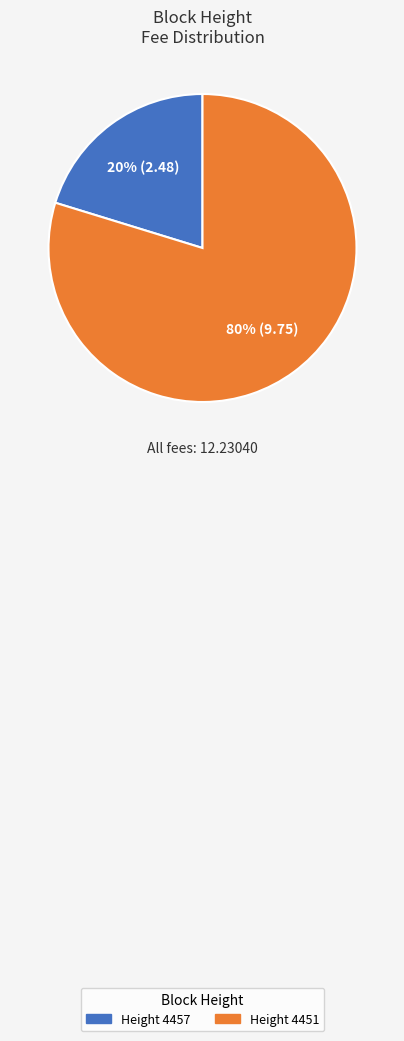

Is there any slice that represents more than half of the pie?

Yes